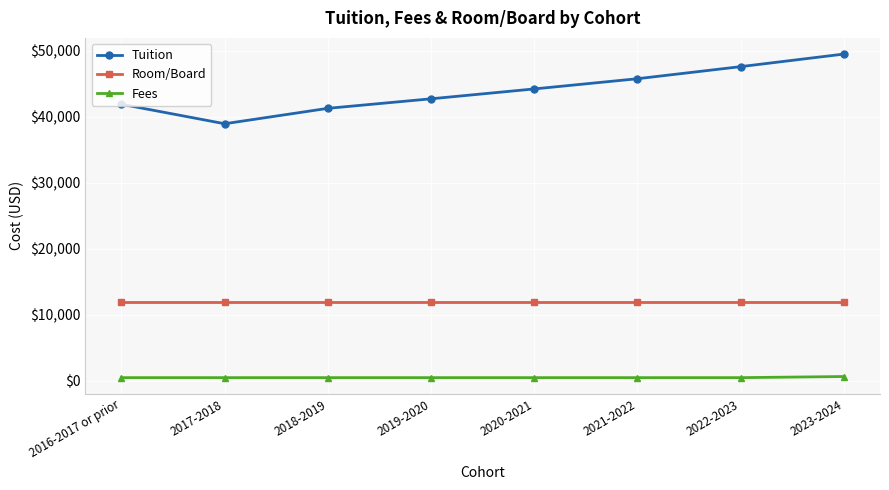

How many series are shown in this chart?

3